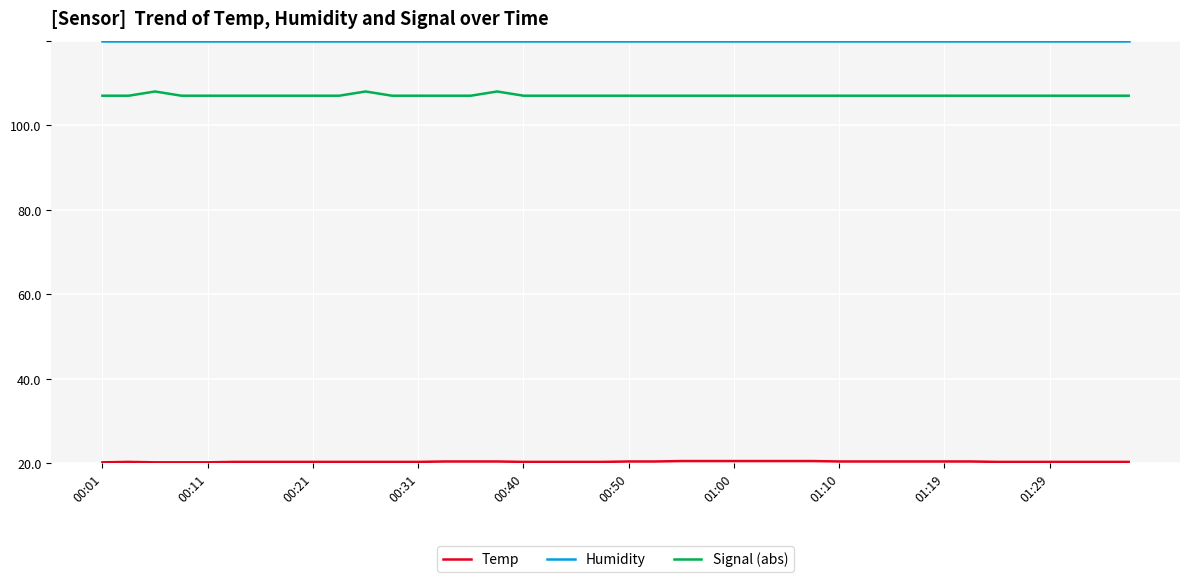

Does the chart have visible grid lines?

Yes